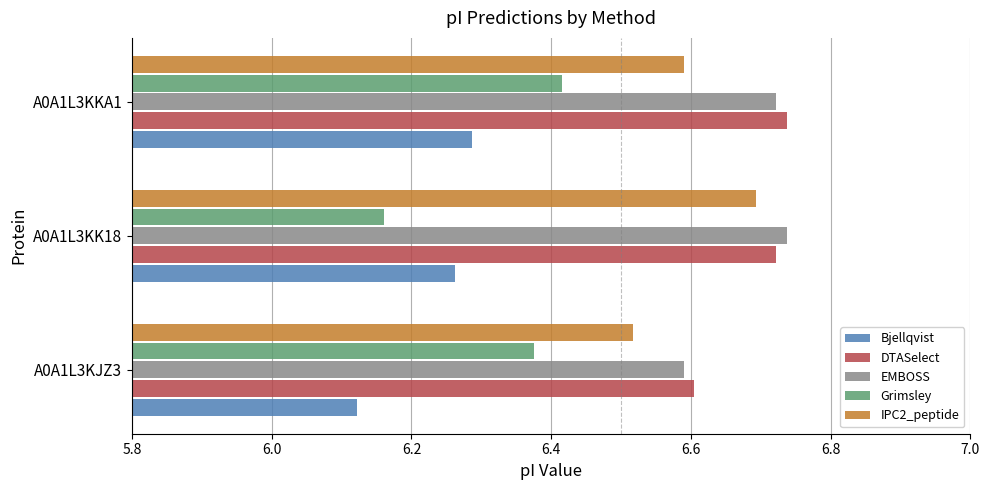

Rank the categories by Grimsley value from highest to lowest.

A0A1L3KKA1, A0A1L3KJZ3, A0A1L3KK18